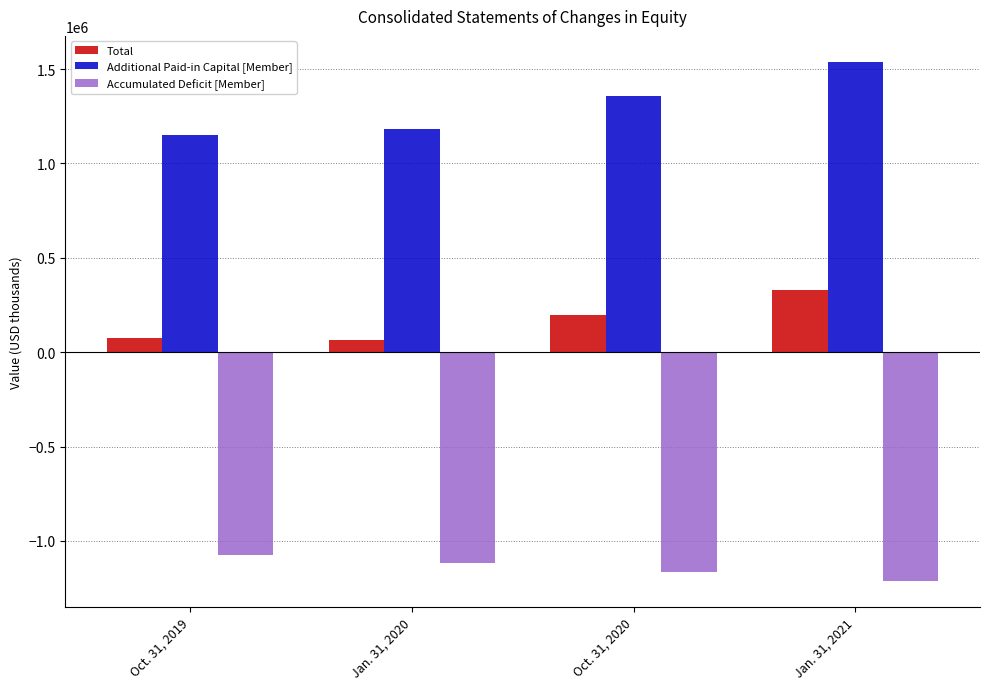

Which series has the largest total across all categories?

Additional Paid-in Capital [Member]